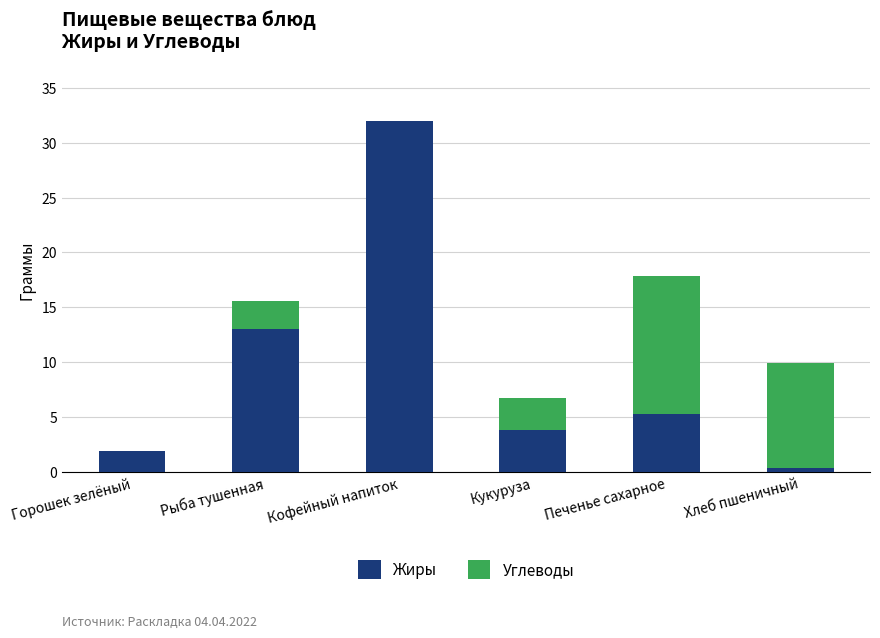

How many categories are shown in the chart?

6